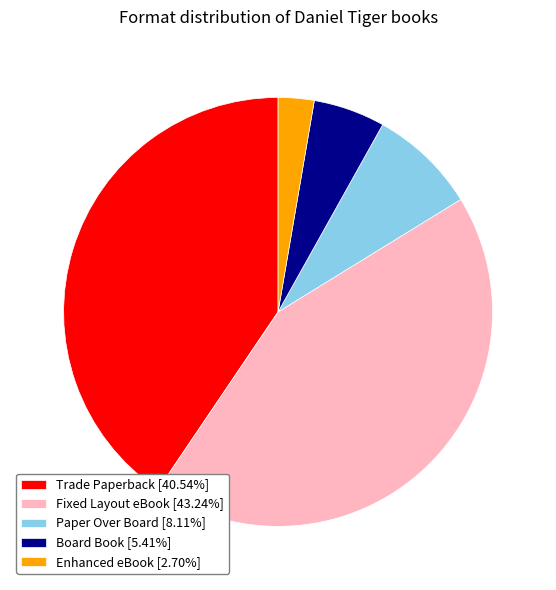

Does Trade Paperback [40.54%] account for over 50% of the chart?

No